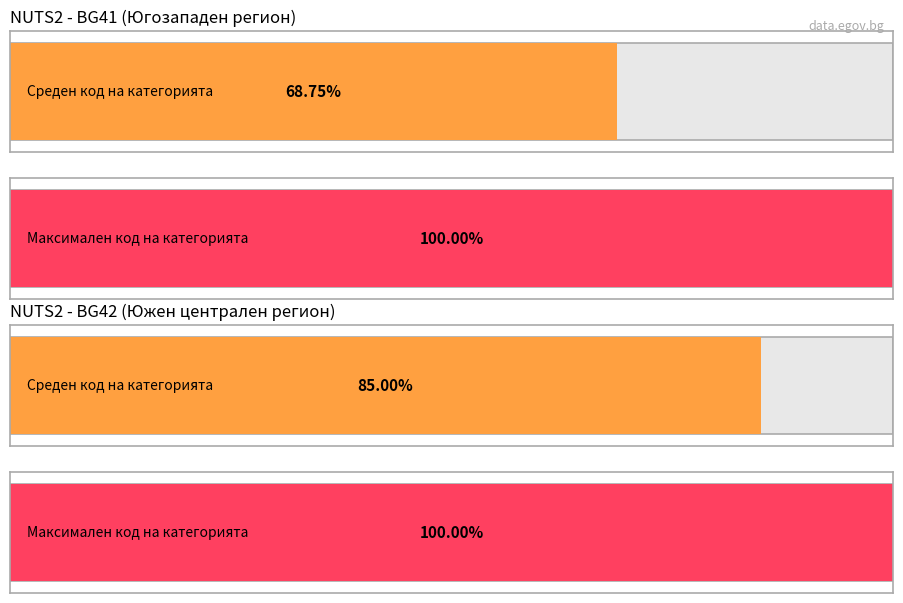

How many series are shown in this chart?

2